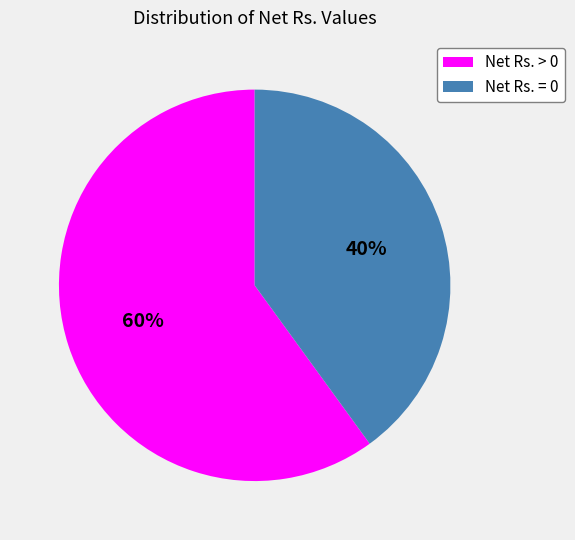

Combined, do Net Rs. = 0 and Net Rs. > 0 account for over 50%?

Yes